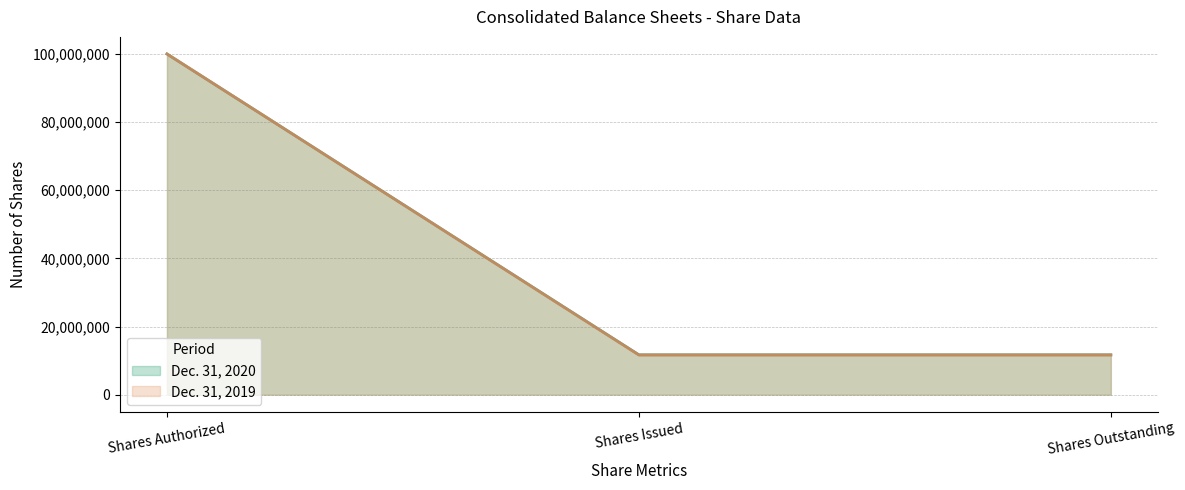

Which series has the largest total across all categories?

Dec. 31, 2020